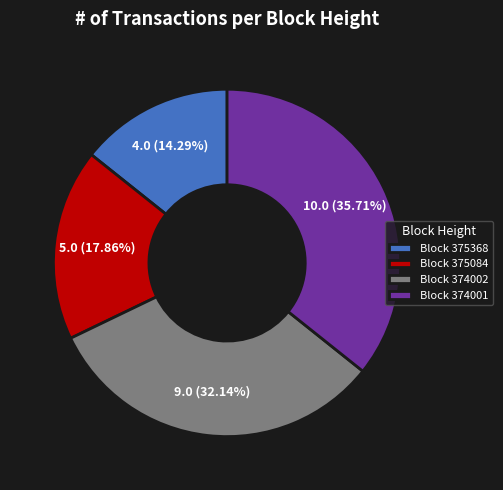

Approximately how many times larger is the value at Block 375368 compared to Block 375084?

0.8